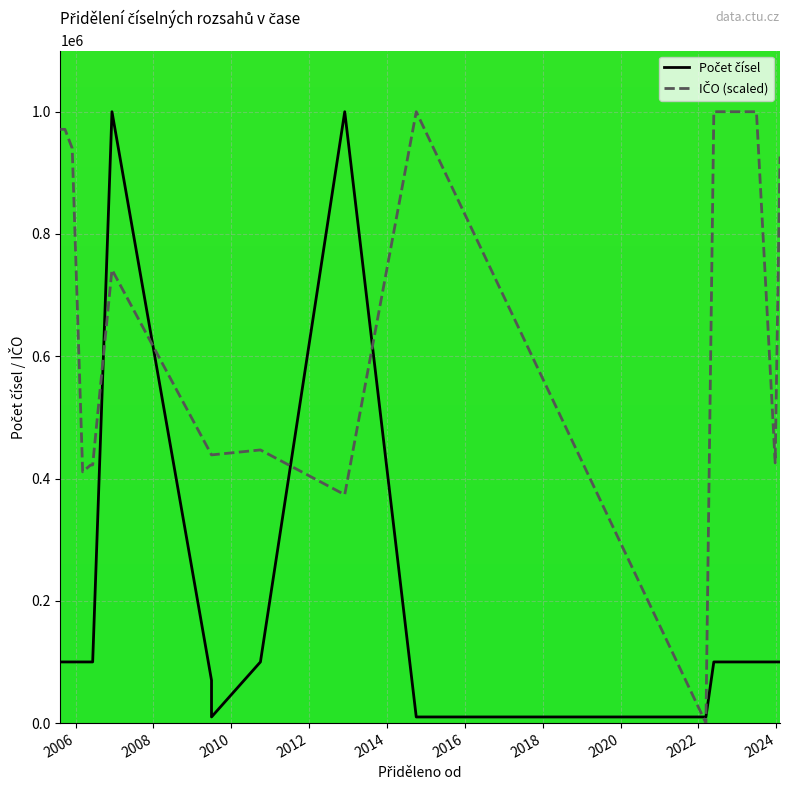

True or false: Počet čísel and IČO (scaled) cross at least once.

True